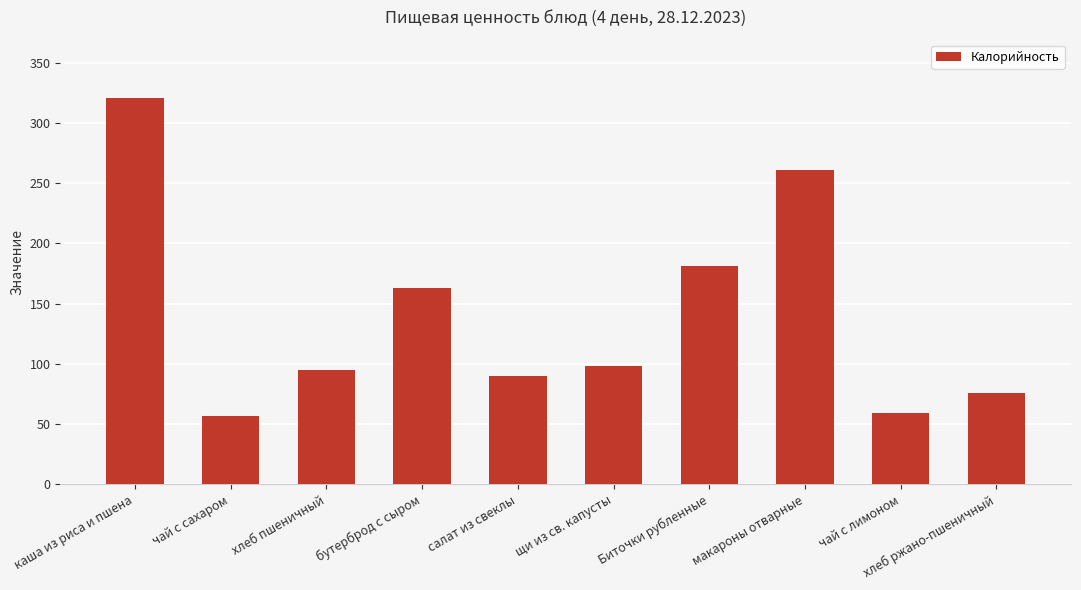

What value does the data have at бутерброд с сыром, to the nearest 50?

150